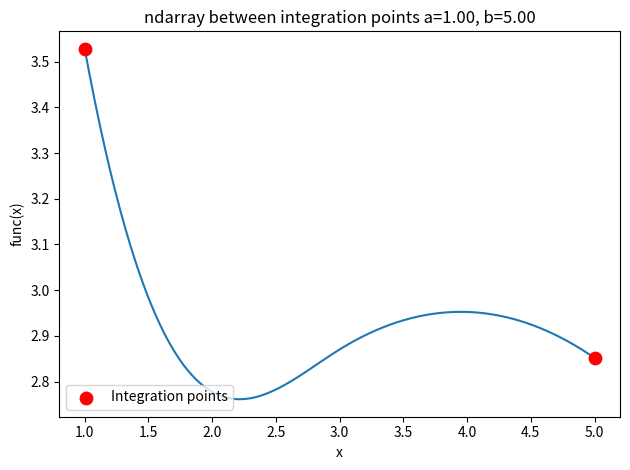

What is the difference between the maximum and minimum values?

0.8